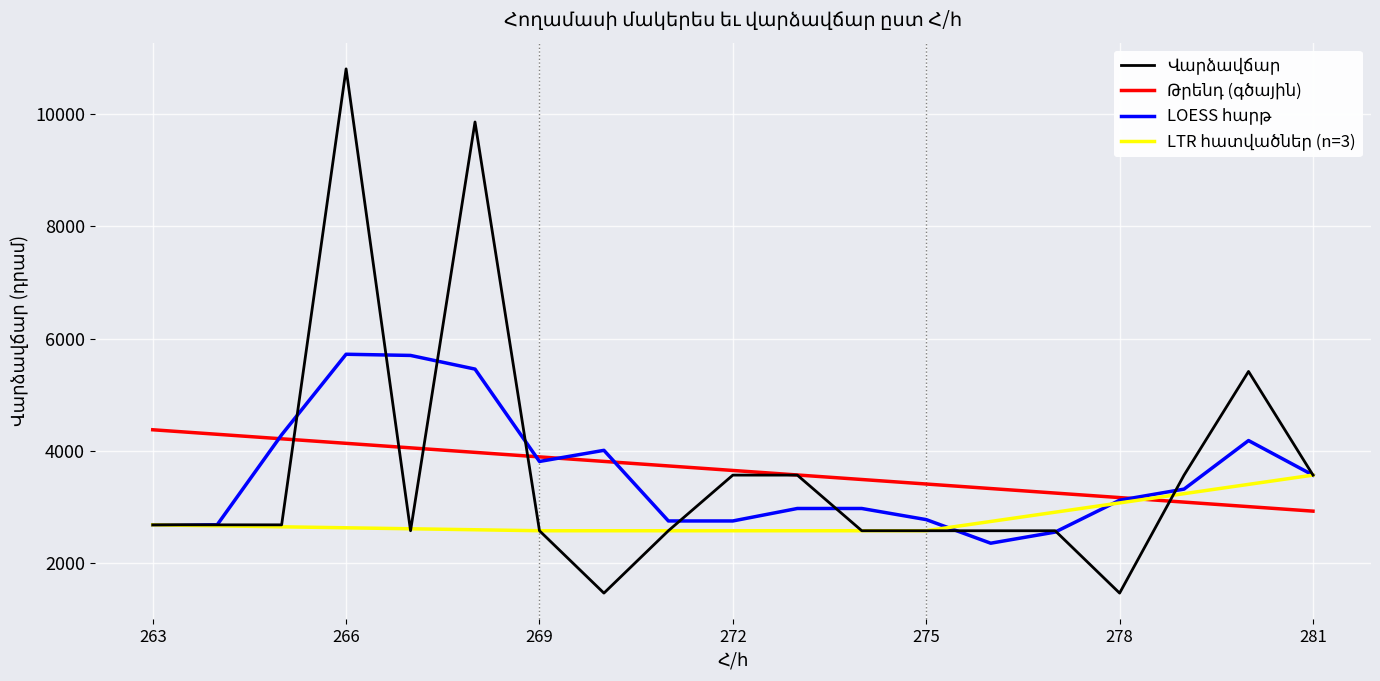

The chart shows a value of 2237 at 279. True or false?

False